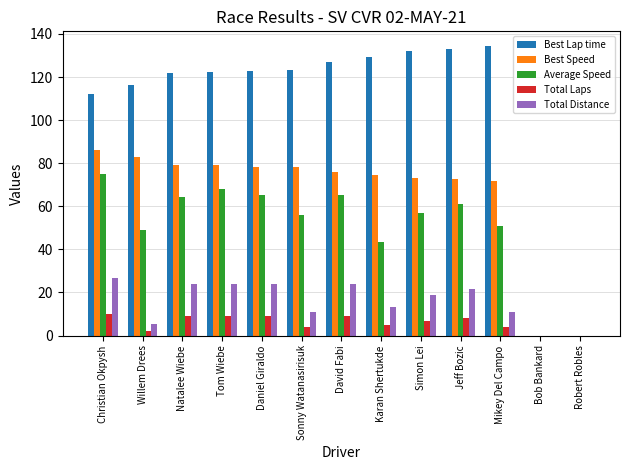

What is the maximum value for Total Laps?

10.0